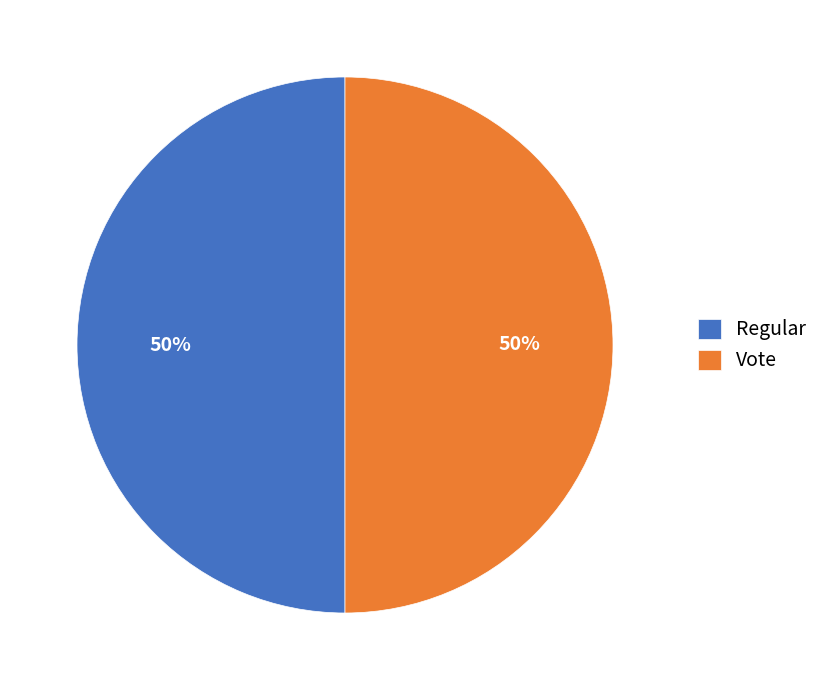

To the nearest percent, what is the average slice percentage?

50%